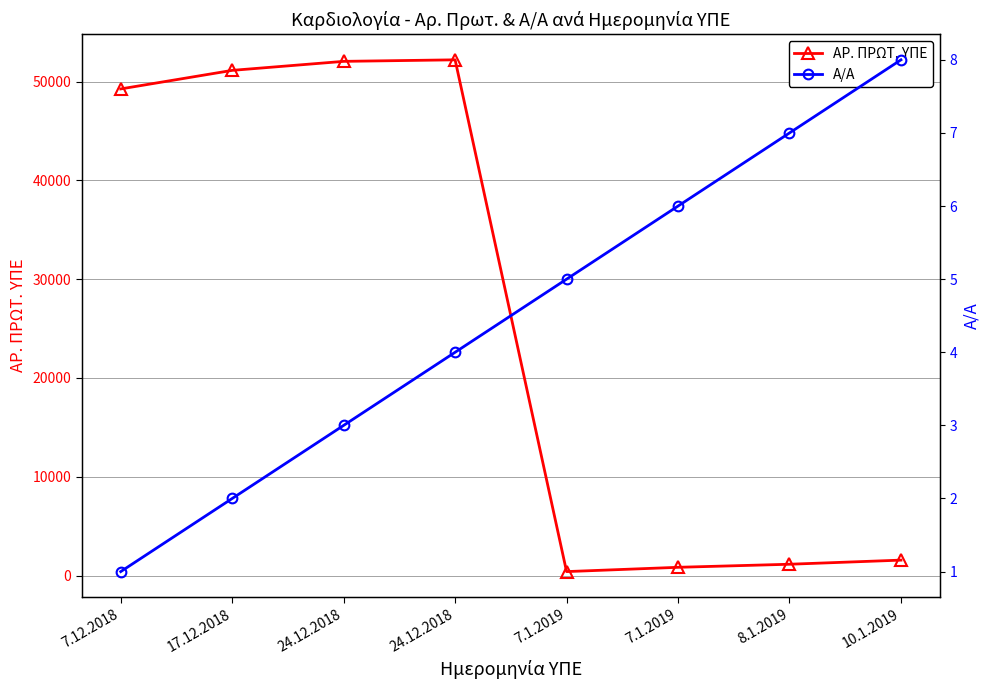

What is the lowest value of the Α/Α series?

1